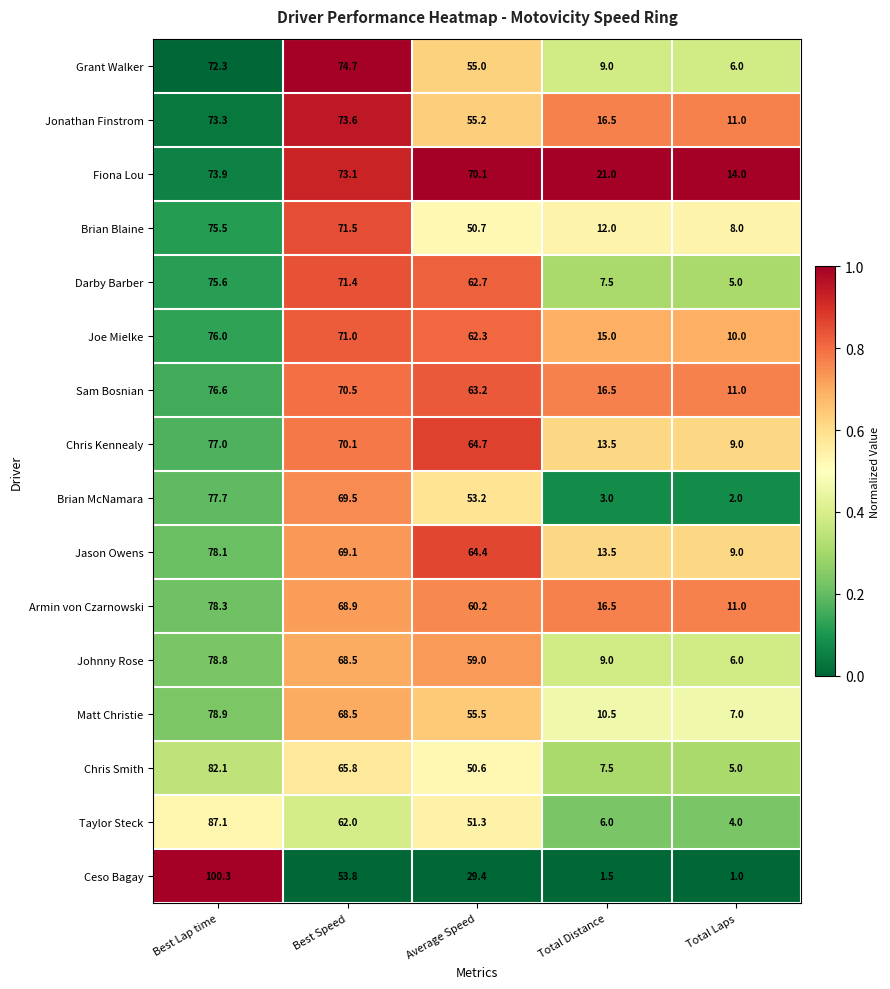

The Brian Blaine series shows 43.1 at Best Lap time. True or false?

False